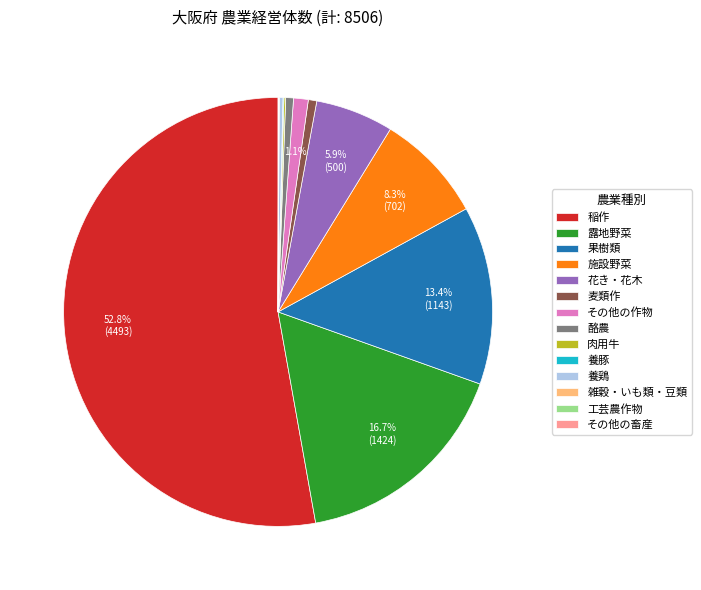

What portion of the pie excludes 果樹類?

86.6%